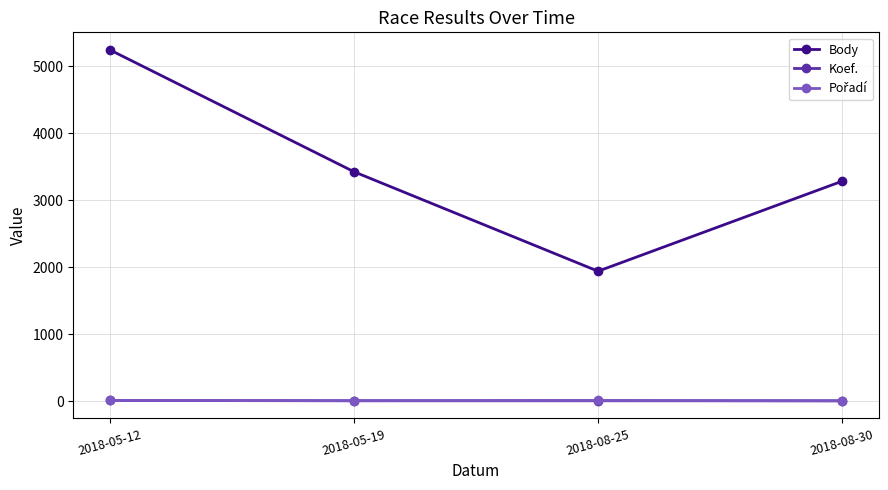

What is the difference between the maximum and minimum values in the Body series?

3302